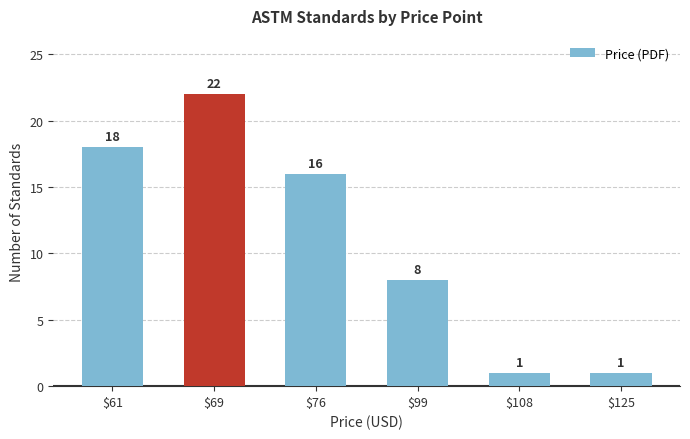

What is the sum of all values?

66